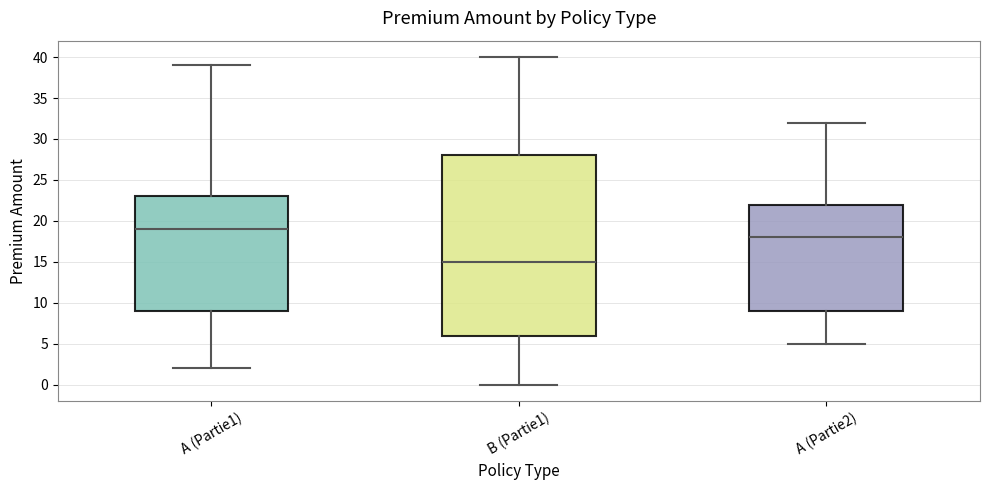

Reading left to right, read every box against the y-axis: the position of its median line, the range the box covers, and the ends of its whiskers. The values are not printed on the chart, so give them approximately, as read against the axis.

A (Partie1): median 19, box 9 to 23, whiskers 2 to 39
B (Partie1): median 15, box 6 to 28, whiskers 0 to 40
A (Partie2): median 18, box 9 to 22, whiskers 5 to 32